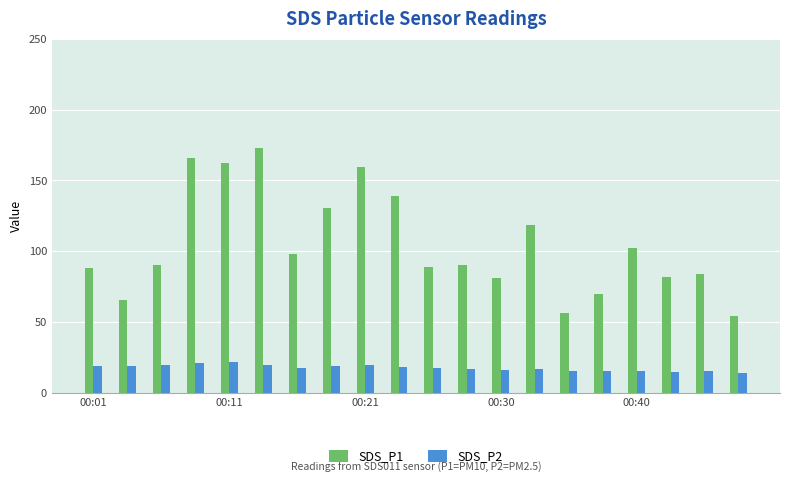

What is the difference between the maximum and minimum values in the SDS_P2 series?

7.9